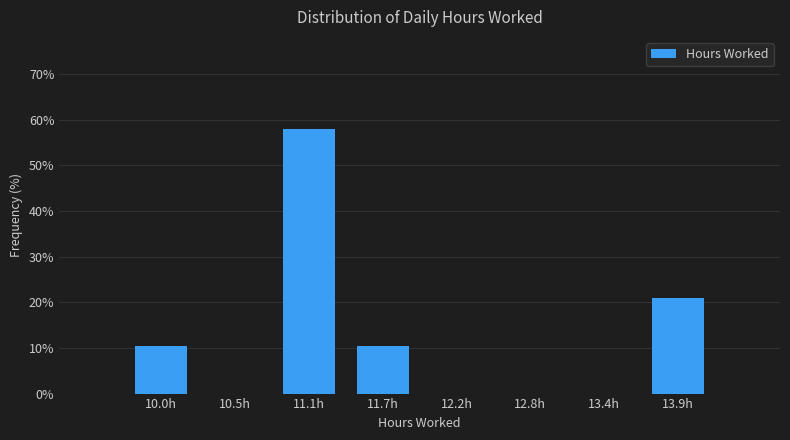

How tall is the bar that spans 10.8 to 11.4 on the x-axis? Neither the bar edges nor the heights are printed on the chart, so give them approximately, as read against the axes.

58